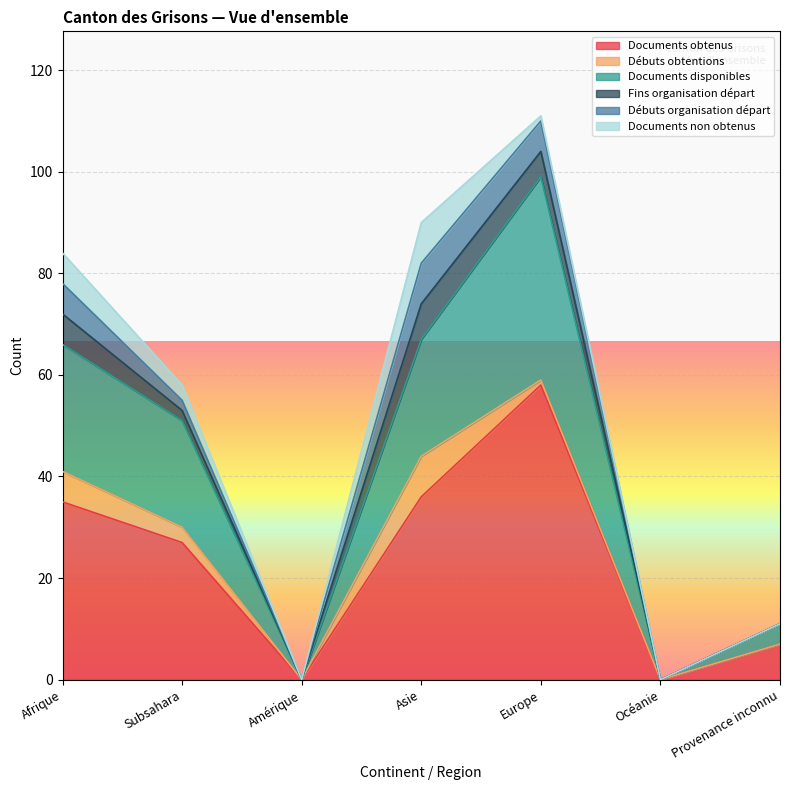

At which label is Documents disponibles closest to 20?

Subsahara